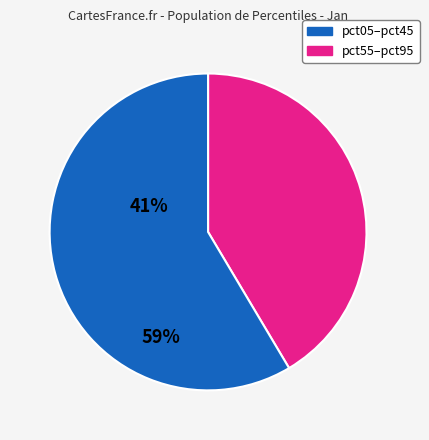

Which slice is the largest?

pct55–pct95